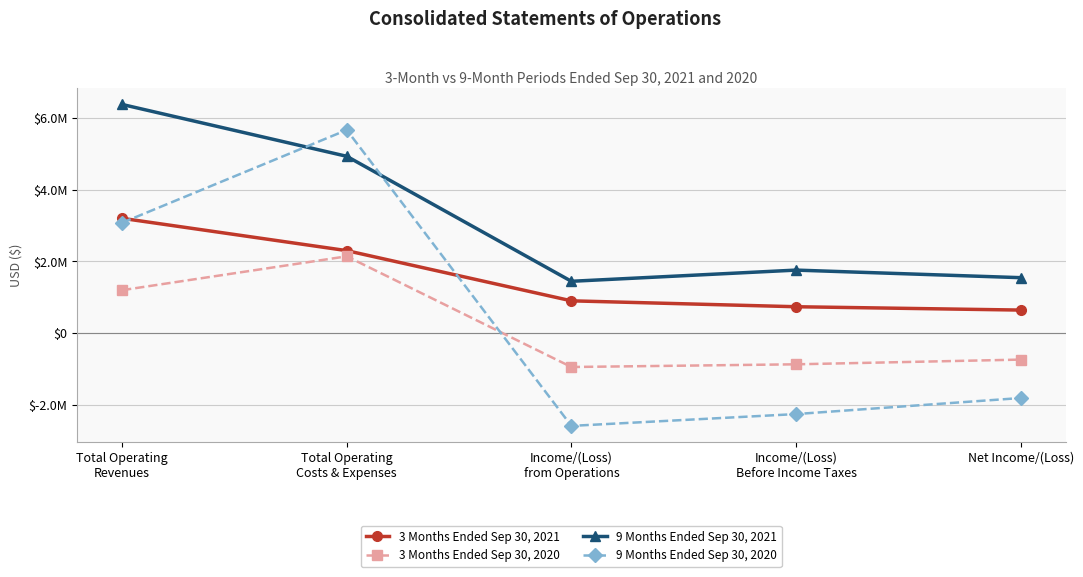

Is this an area chart (filled region under the line)?

No